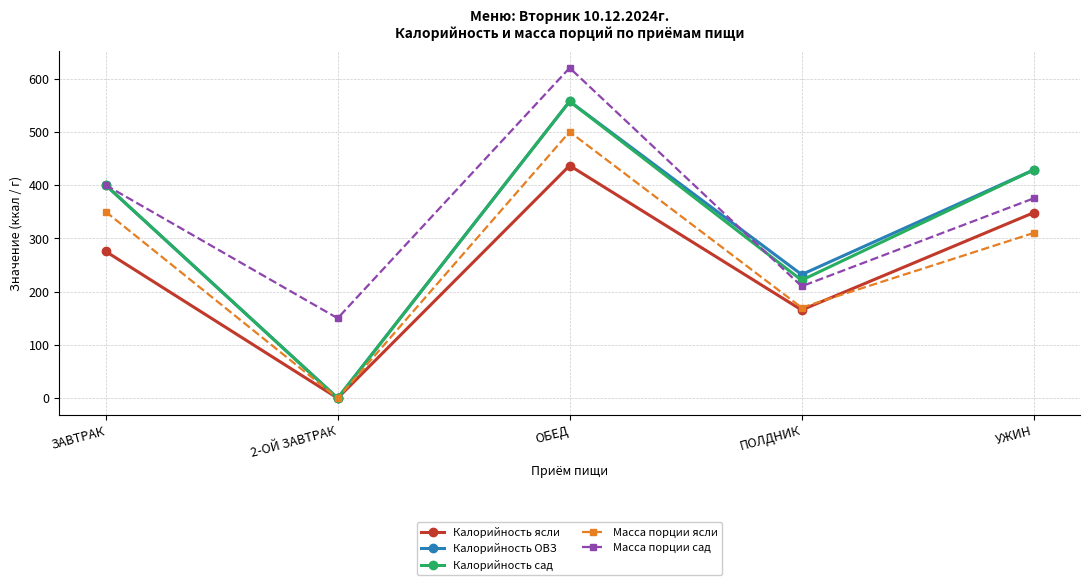

What is the difference between the second highest and second lowest values in the Калорийность ОВЗ series?

196.4